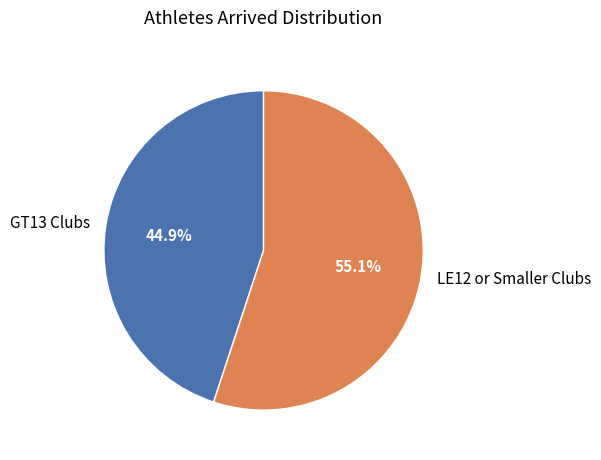

Combined, what portion of the pie is GT13 Clubs and LE12 or Smaller Clubs?

100.0%